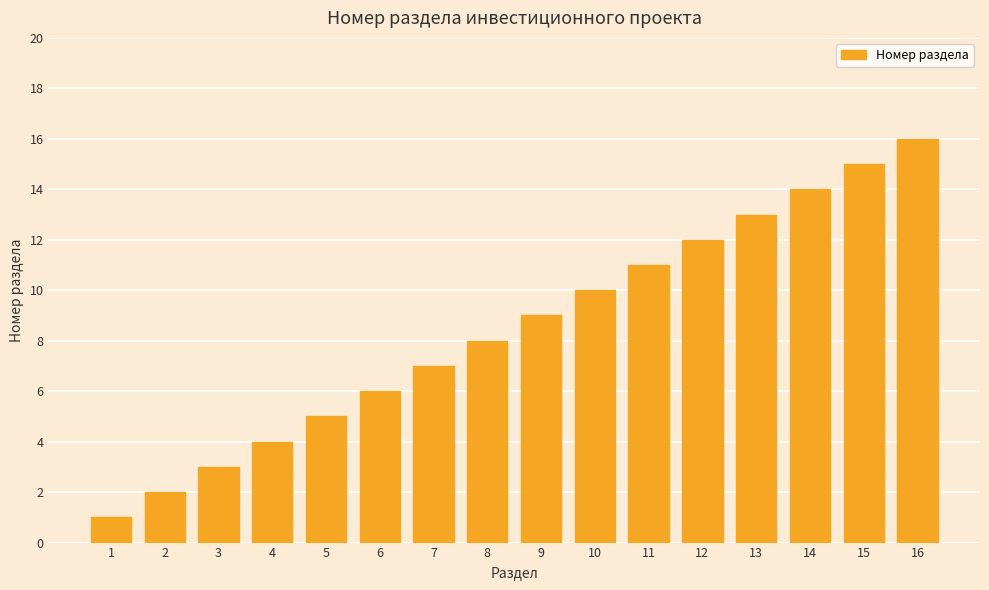

What is the difference between the maximum and minimum values?

15